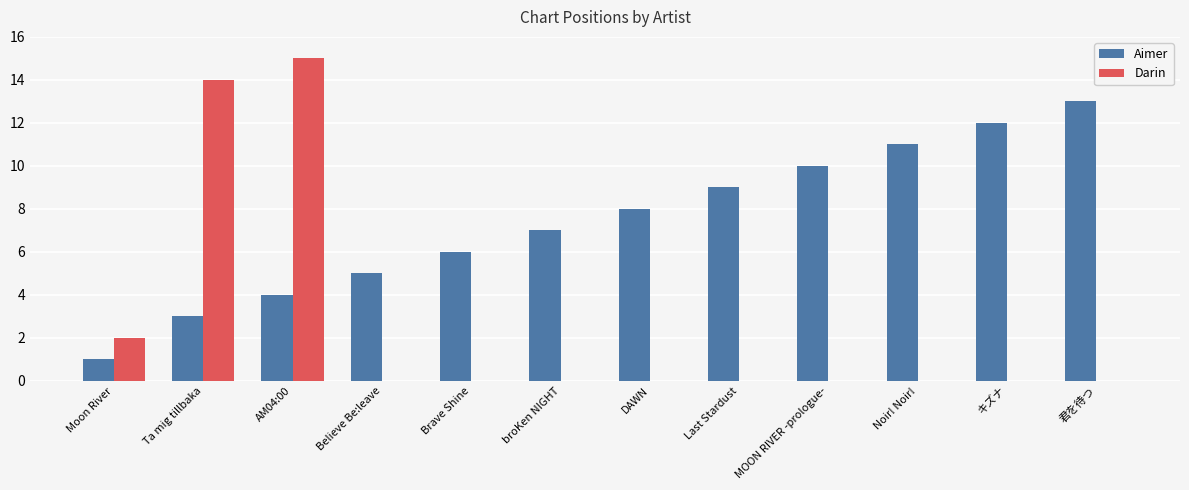

Reading right to left, extract all data points from this chart.

Aimer: 君を待つ=13	キズナ=12	Noir! Noir!=11	MOON RIVER -prologue-=10	Last Stardust=9	DAWN=8	broKen NIGHT=7	Brave Shine=6	Believe Be:leave=5	AM04:00=4	Ta mig tillbaka=3	Moon River=1
Darin: 君を待つ=0	キズナ=0	Noir! Noir!=0	MOON RIVER -prologue-=0	Last Stardust=0	DAWN=0	broKen NIGHT=0	Brave Shine=0	Believe Be:leave=0	AM04:00=15	Ta mig tillbaka=14	Moon River=2